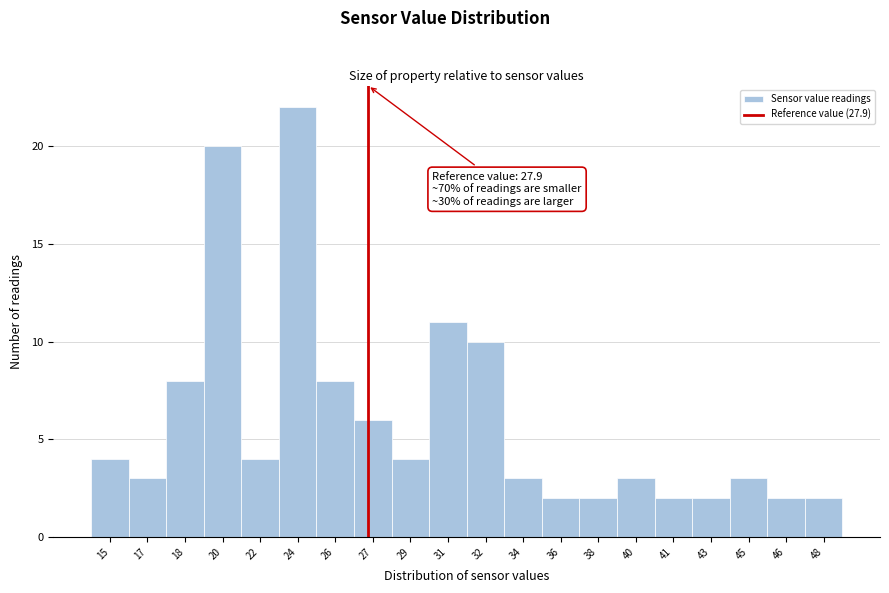

Reading left to right, list all the values displayed in this chart.

4	3	8	20	4	22	8	6	4	11	10	3	2	2	3	2	2	3	2	2